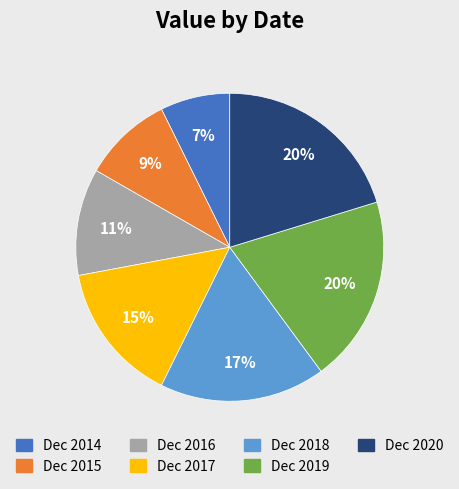

The Dec 2016 slice represents 1% of the pie. True or false?

False